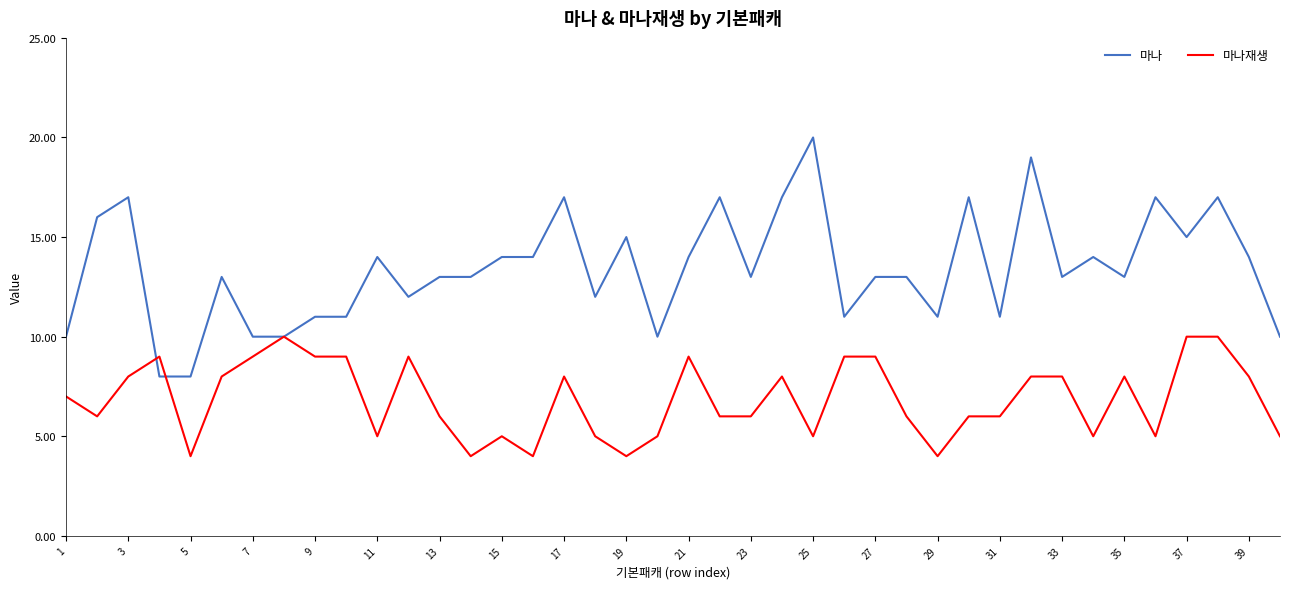

Rank the series by their average value, from highest to lowest.

마나, 마나재생